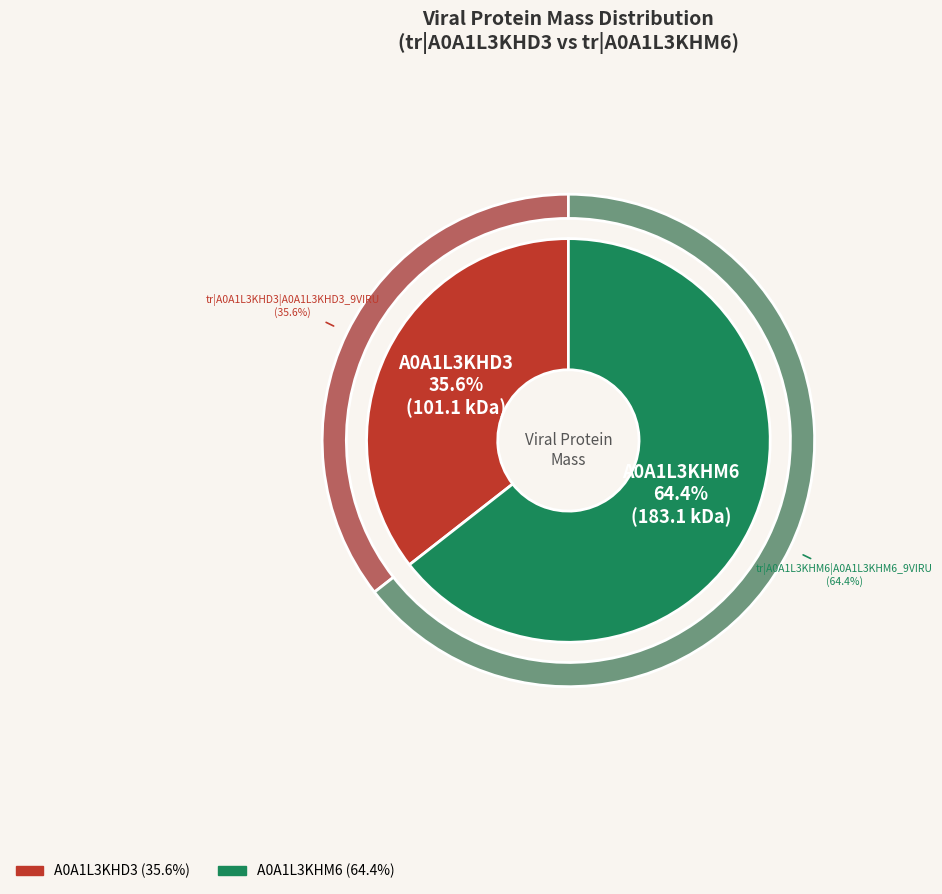

Is it true that A0A1L3KHM6 is 50% of the pie?

False